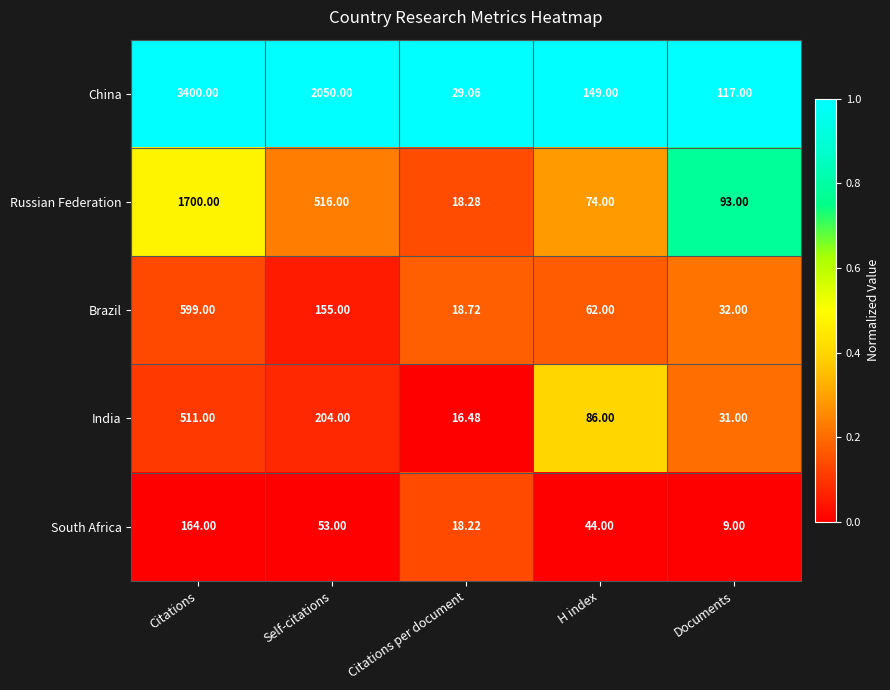

At Self-citations, list the series in order from smallest to largest.

South Africa, Brazil, India, Russian Federation, China